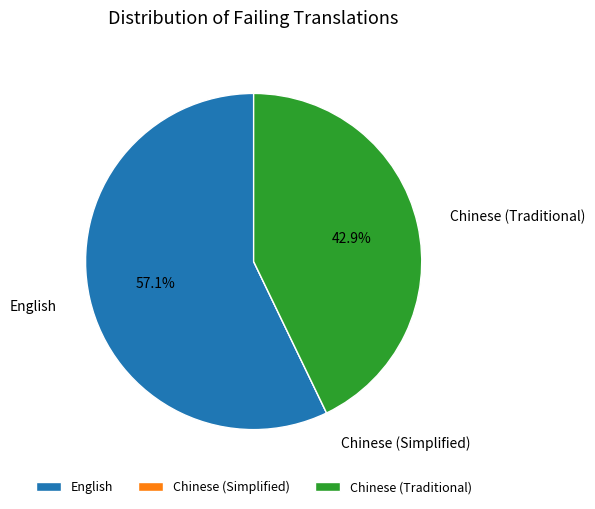

Which category has the biggest portion of the pie?

English